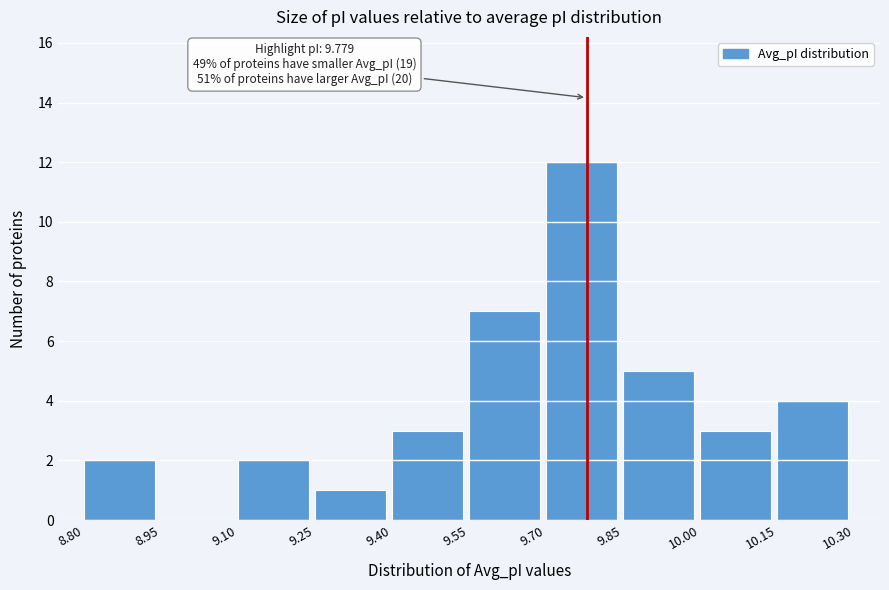

Over which range of the x-axis is the bar tallest?

9.70 to 9.85